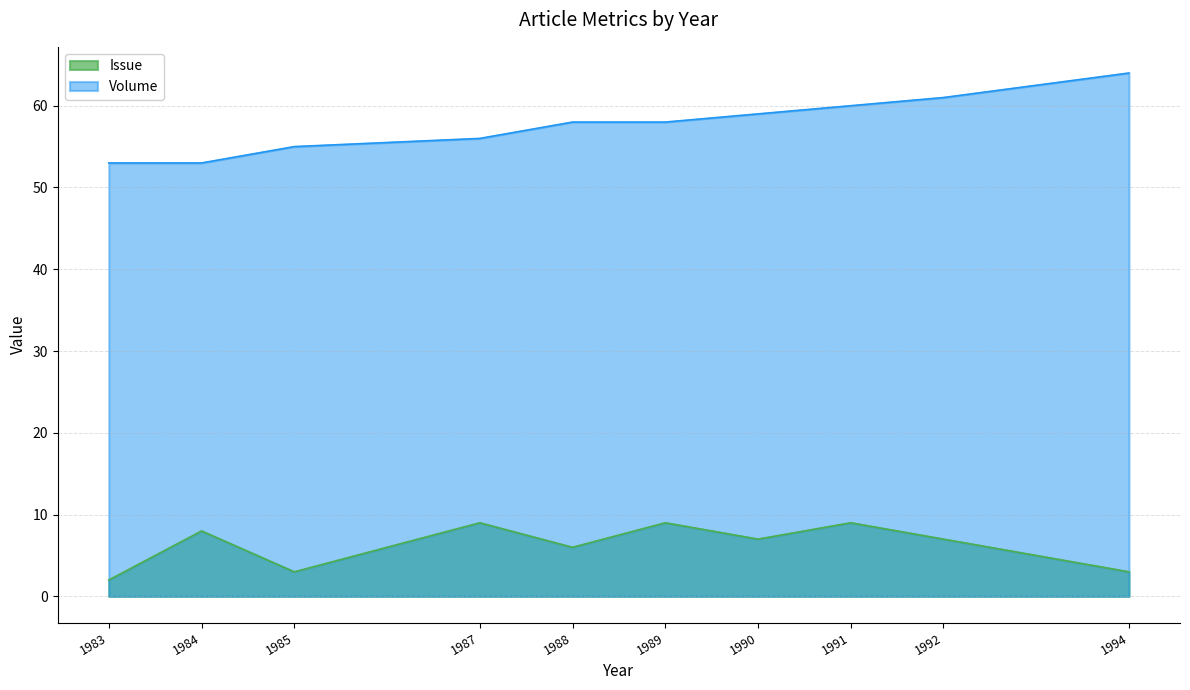

What is the difference between the second highest and second lowest values in the Issue series?

6